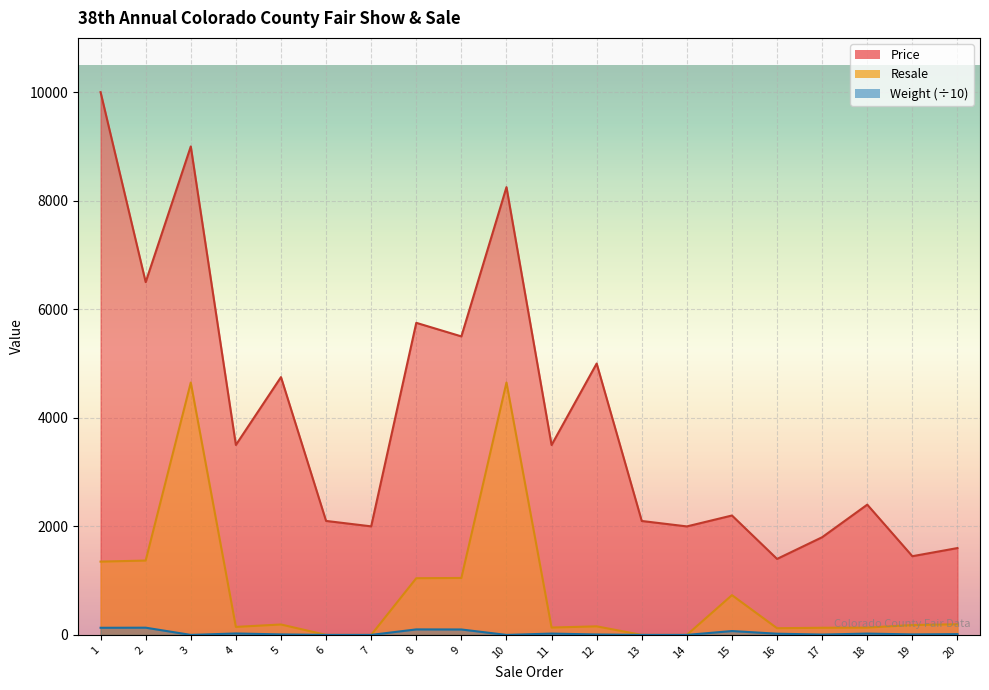

True or false: Price and Weight intersect in this chart.

False